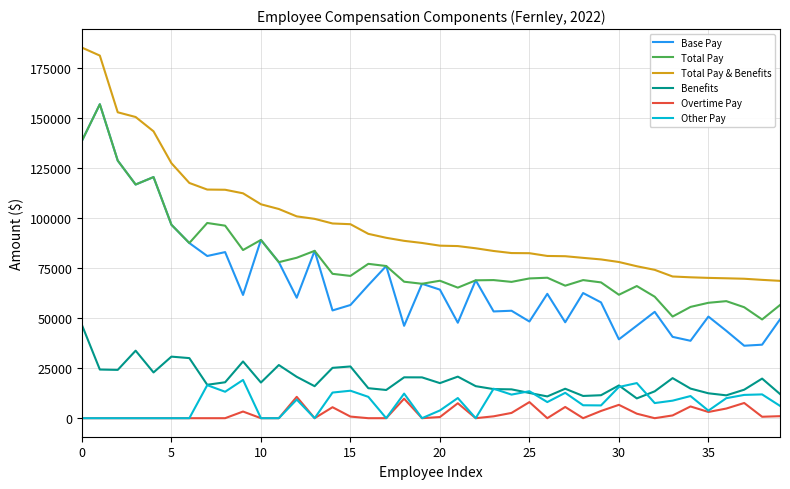

What is the maximum value shown in the chart?

185062.8